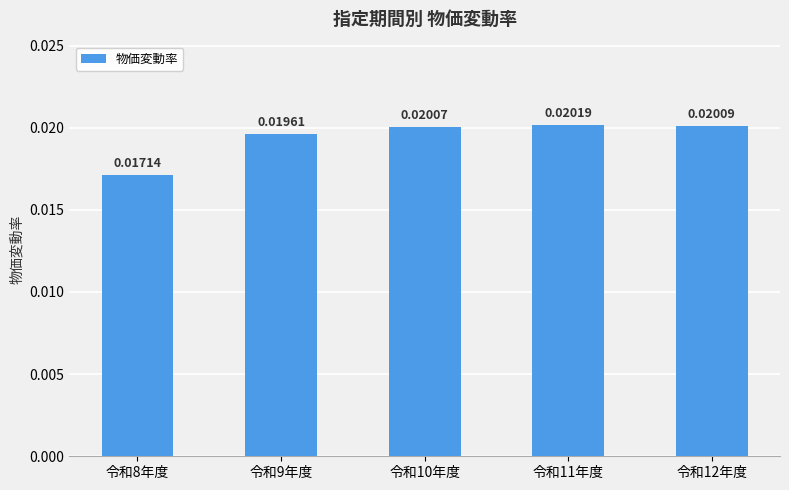

List the labels in order of value, smallest first.

令和8年度, 令和9年度, 令和10年度, 令和12年度, 令和11年度